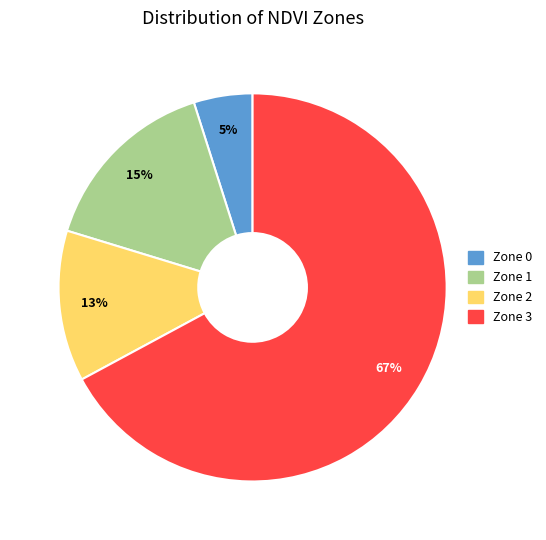

Does Zone 3 account for over 50% of the chart?

Yes